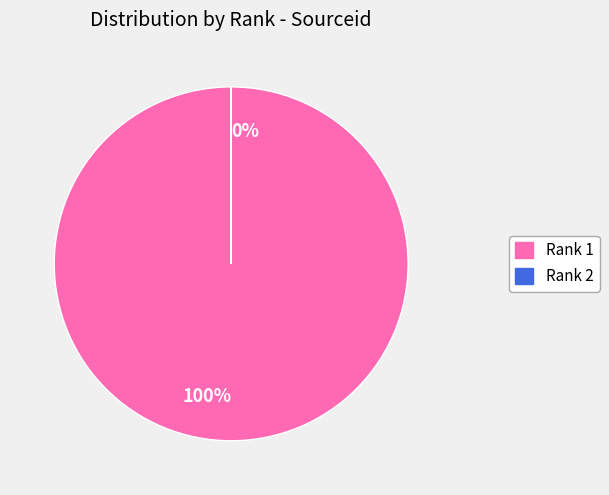

Which slice is the smallest?

2